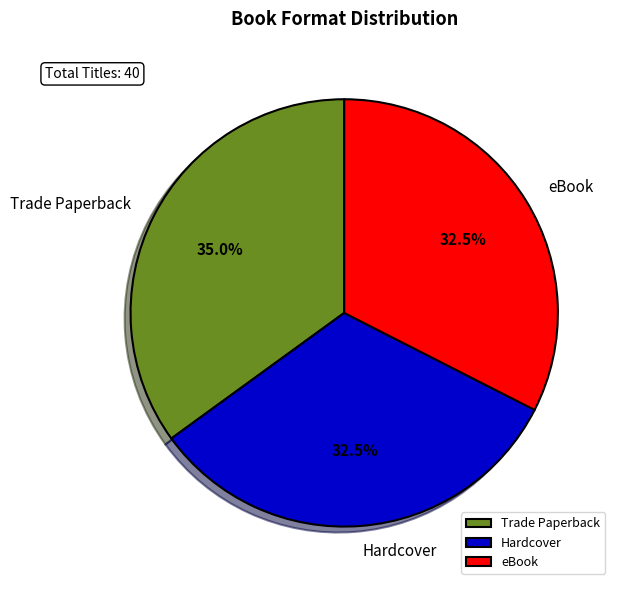

What percentage is NOT represented by eBook?

67.5%